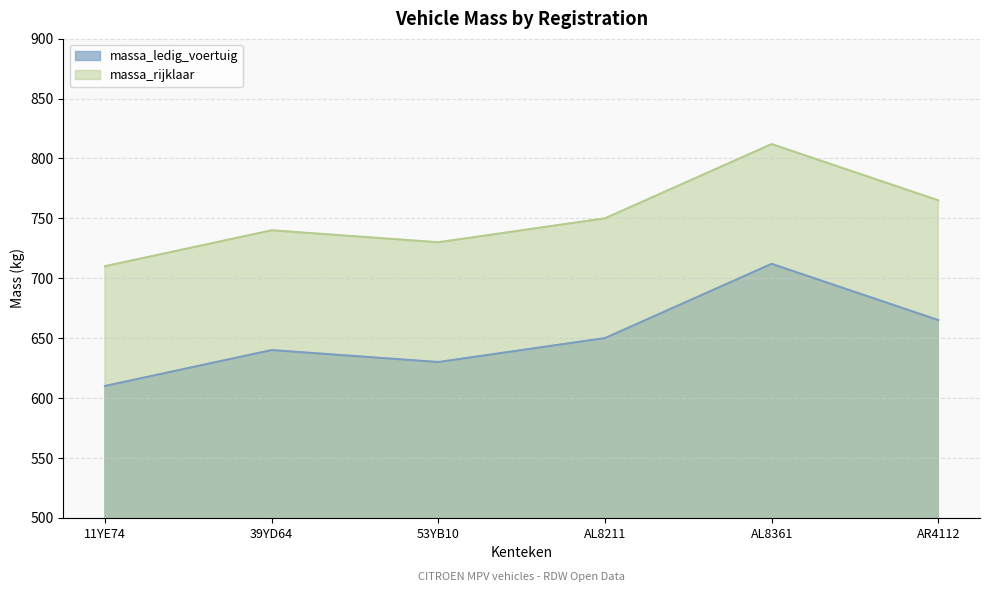

Rank the series by their average value, from highest to lowest.

massa_rijklaar, massa_ledig_voertuig